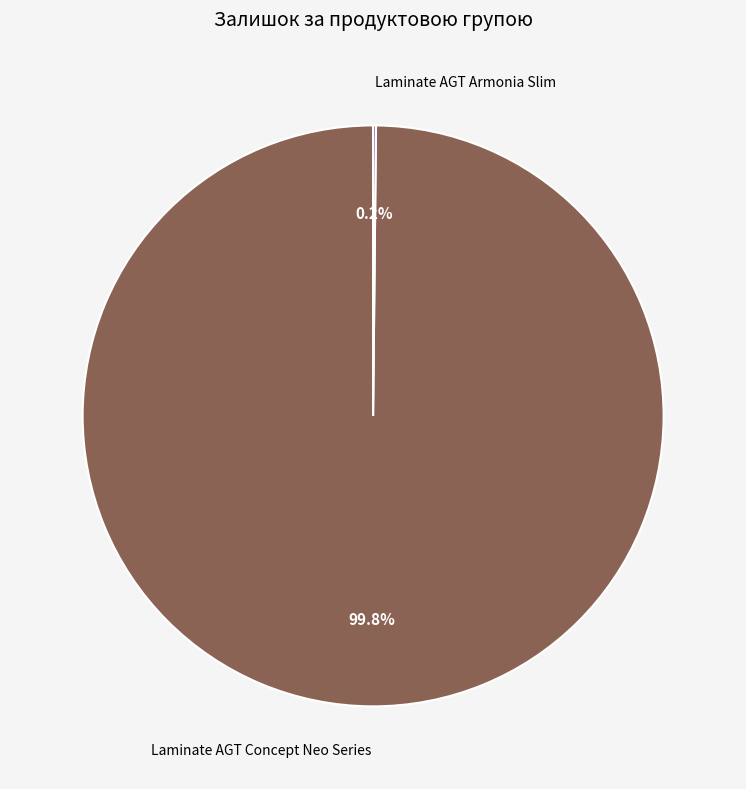

Which slice is the largest?

Laminate AGT Concept Neo Series